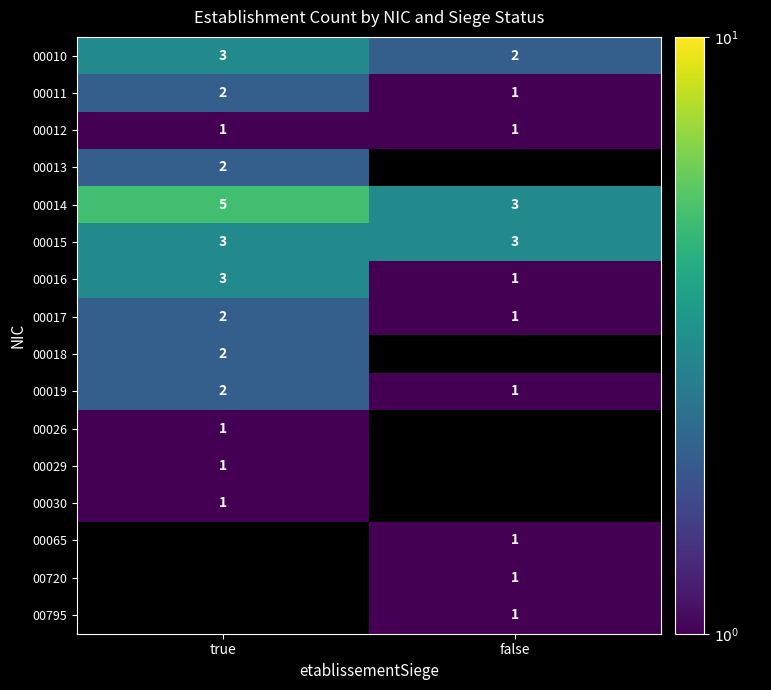

Where is 00019 nearest to the value 1?

false